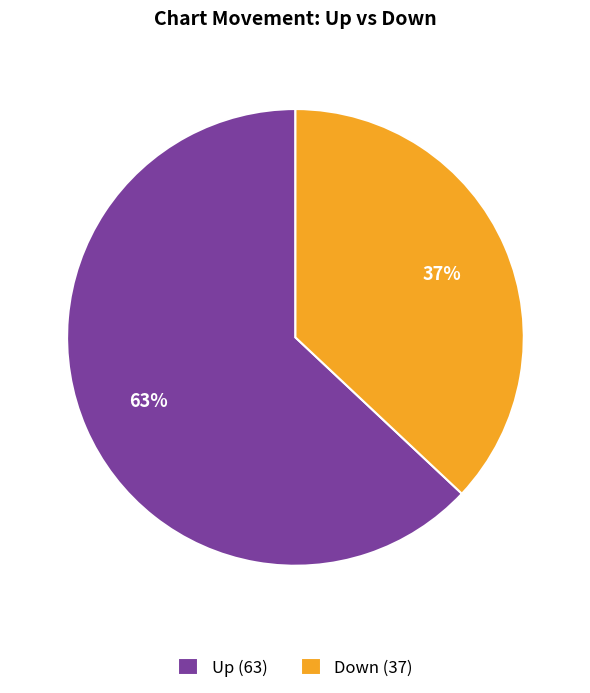

What is the largest slice in the pie chart?

Up (63)